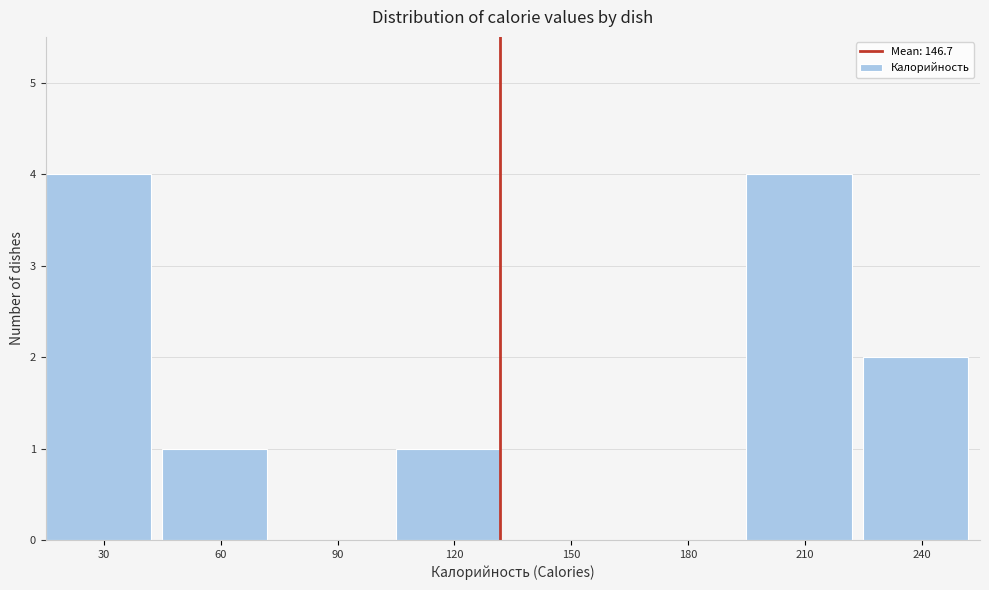

Reading right to left, transcribe all the data shown in this chart.

240=2	210=4	180=0	150=0	120=1	90=0	60=1	30=4